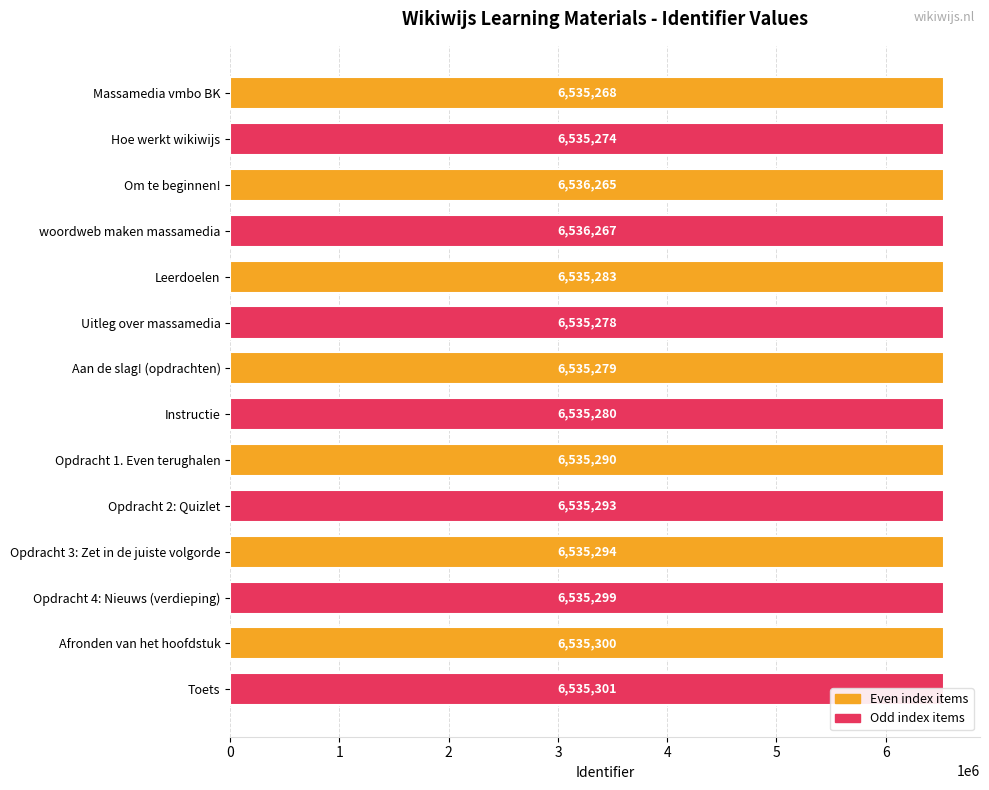

What is the label of the 3rd bar from the bottom?

Opdracht 4: Nieuws (verdieping)